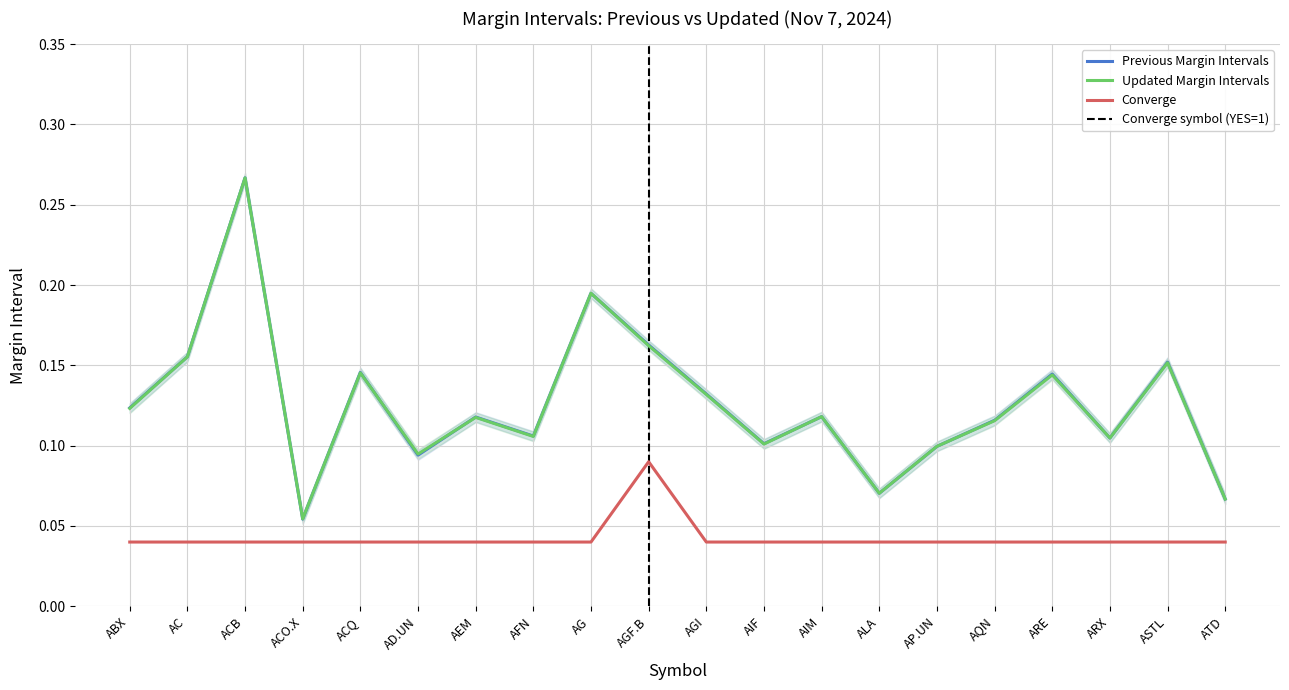

Does the chart have visible grid lines?

Yes